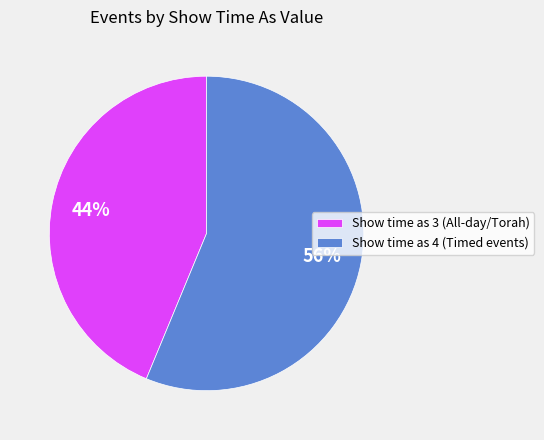

True or false: Show time as 4 (Timed events) accounts for 56% of the total.

True